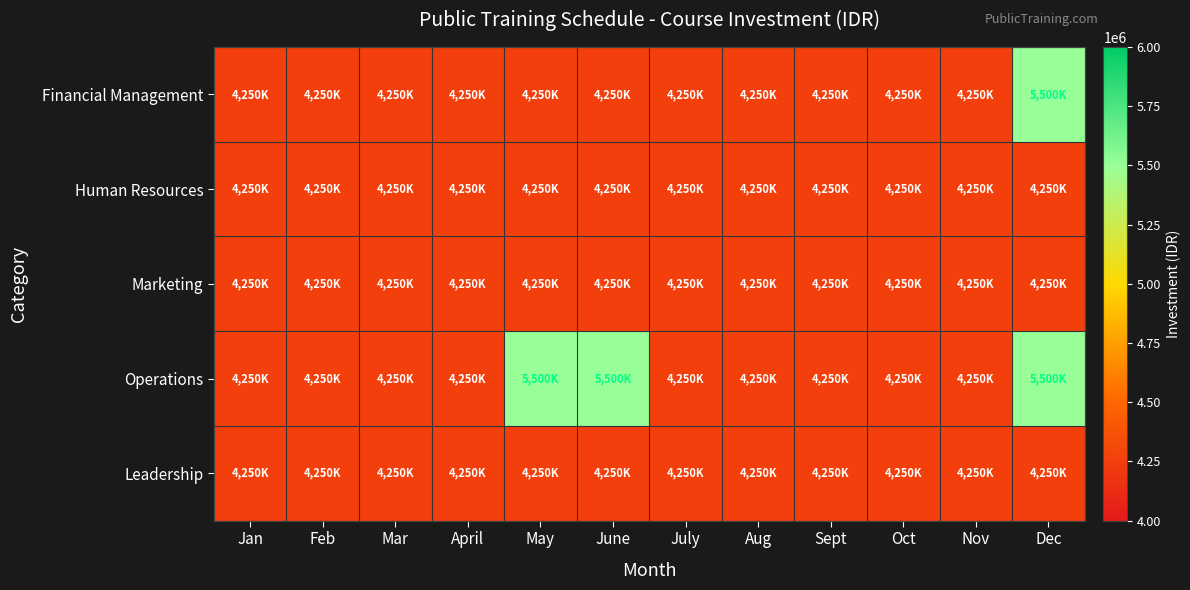

Reading left to right, extract all data points from this chart.

Financial Management: Jan=4250000	Feb=4250000	Mar=4250000	April=4250000	May=4250000	June=4250000	July=4250000	Aug=4250000	Sept=4250000	Oct=4250000	Nov=4250000	Dec=5500000
Human Resources: Jan=4250000	Feb=4250000	Mar=4250000	April=4250000	May=4250000	June=4250000	July=4250000	Aug=4250000	Sept=4250000	Oct=4250000	Nov=4250000	Dec=4250000
Marketing: Jan=4250000	Feb=4250000	Mar=4250000	April=4250000	May=4250000	June=4250000	July=4250000	Aug=4250000	Sept=4250000	Oct=4250000	Nov=4250000	Dec=4250000
Operations: Jan=4250000	Feb=4250000	Mar=4250000	April=4250000	May=5500000	June=5500000	July=4250000	Aug=4250000	Sept=4250000	Oct=4250000	Nov=4250000	Dec=5500000
Leadership: Jan=4250000	Feb=4250000	Mar=4250000	April=4250000	May=4250000	June=4250000	July=4250000	Aug=4250000	Sept=4250000	Oct=4250000	Nov=4250000	Dec=4250000